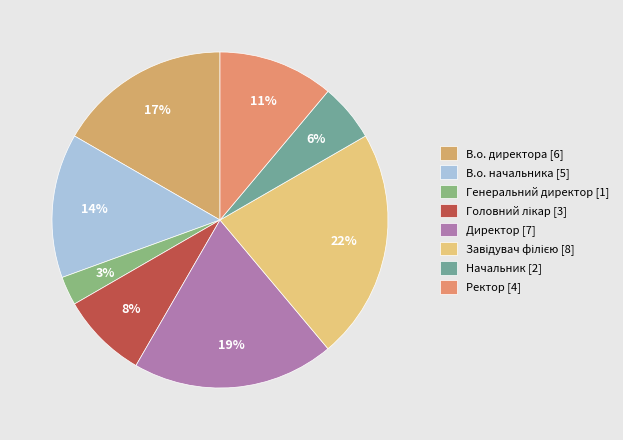

Which has a higher value, Ректор or В.о. начальника?

В.о. начальника